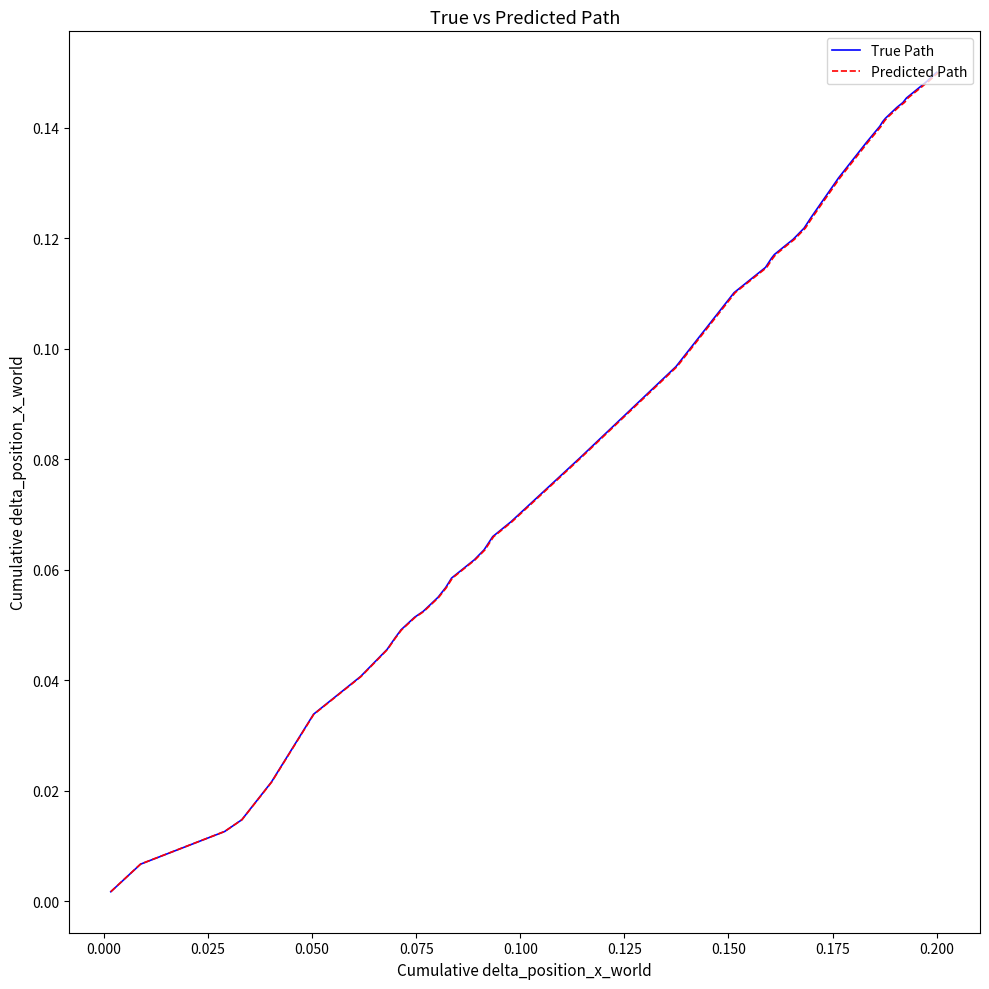

True or false: Predicted Path has more than 2 points higher than both neighbors.

False